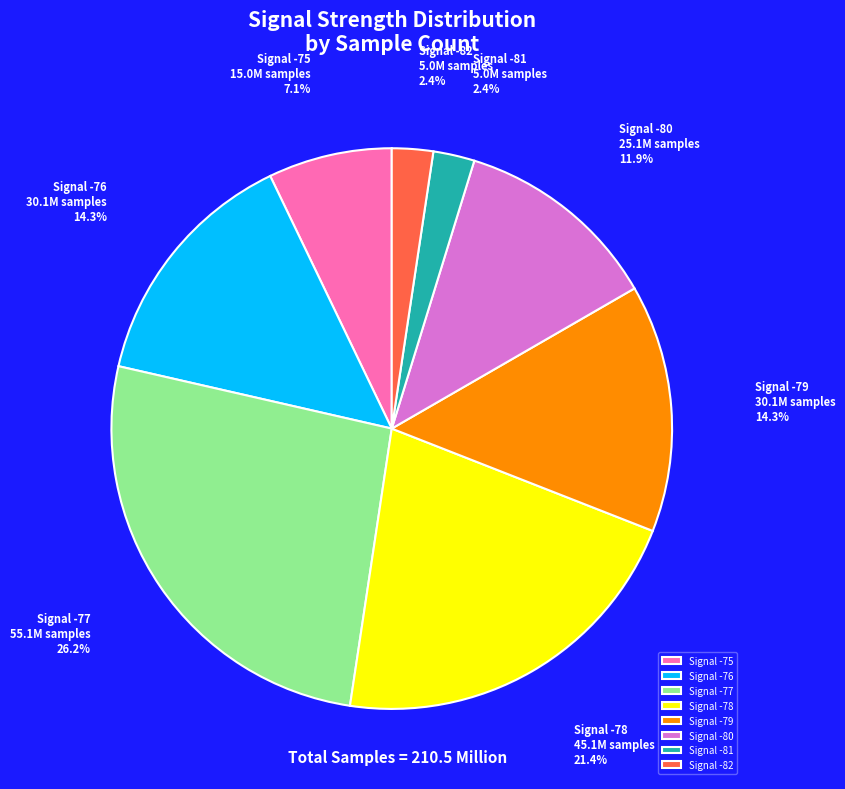

Which slice is the largest?

Signal -77